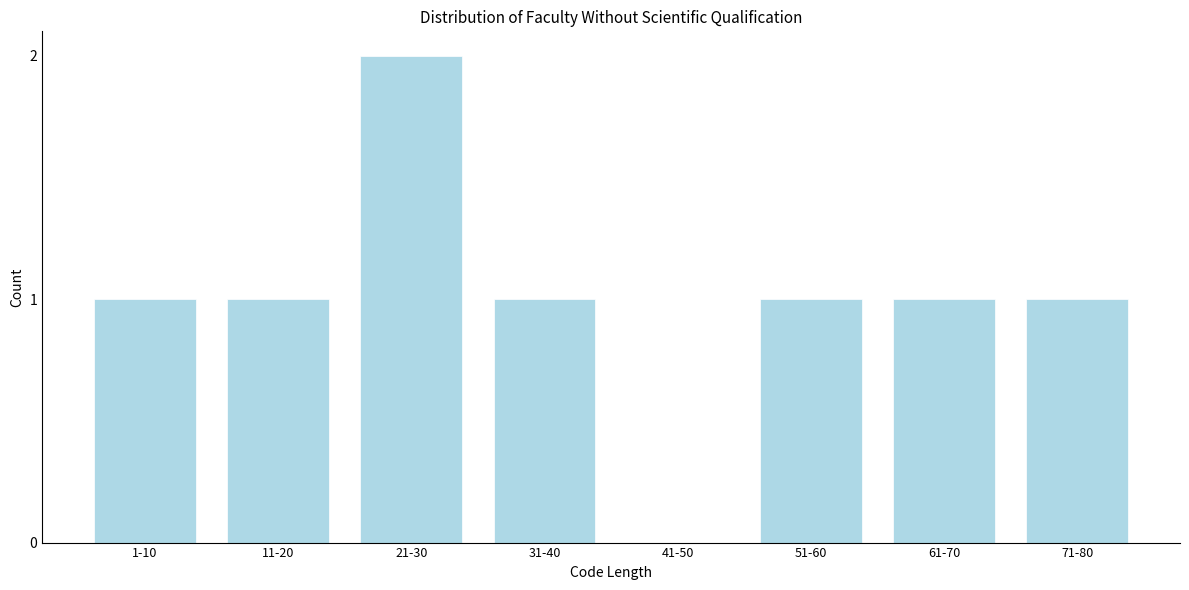

Reading left to right, extract all data points from this chart.

1-10=1	11-20=1	21-30=2	31-40=1	41-50=0	51-60=1	61-70=1	71-80=1